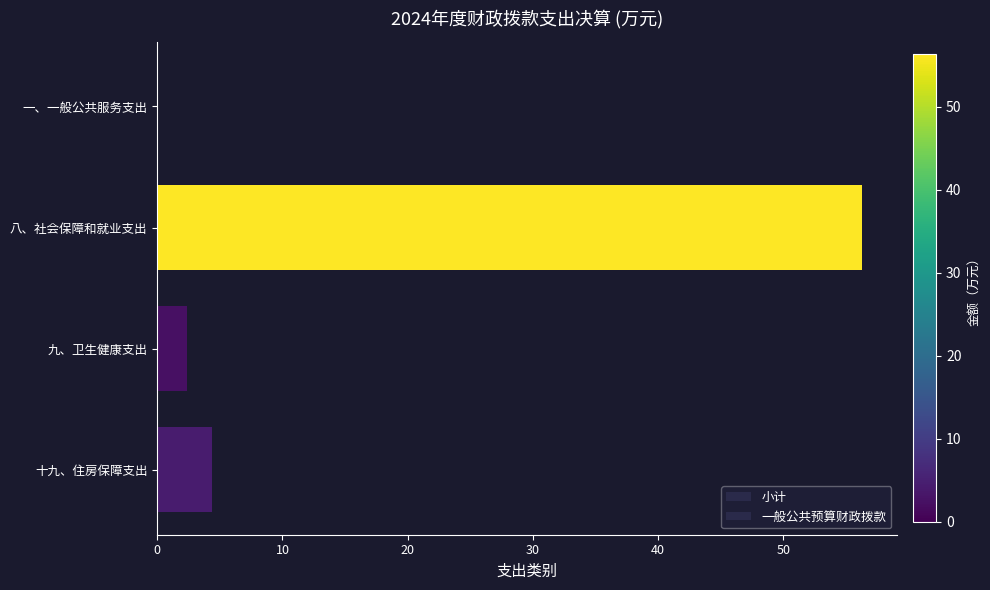

How many data points in 一般公共预算财政拨款 are above 4?

2